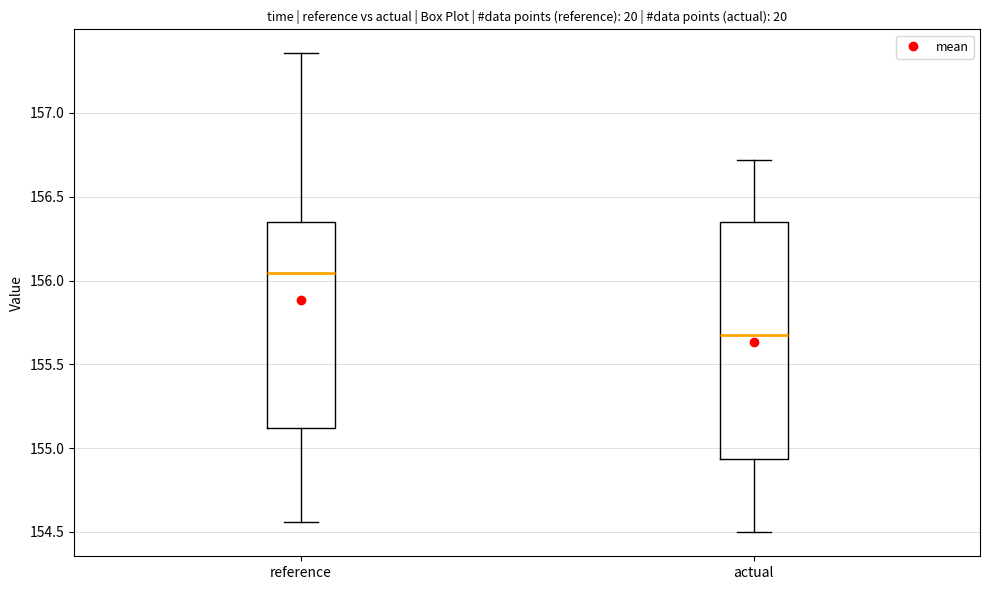

Reading left to right, read every box against the y-axis: the position of its median line, the range the box covers, and the ends of its whiskers. The values are not printed on the chart, so give them approximately, as read against the axis.

reference: median 156.05, box 155.10 to 156.35, whiskers 154.55 to 157.35
actual: median 155.65, box 154.95 to 156.35, whiskers 154.50 to 156.70